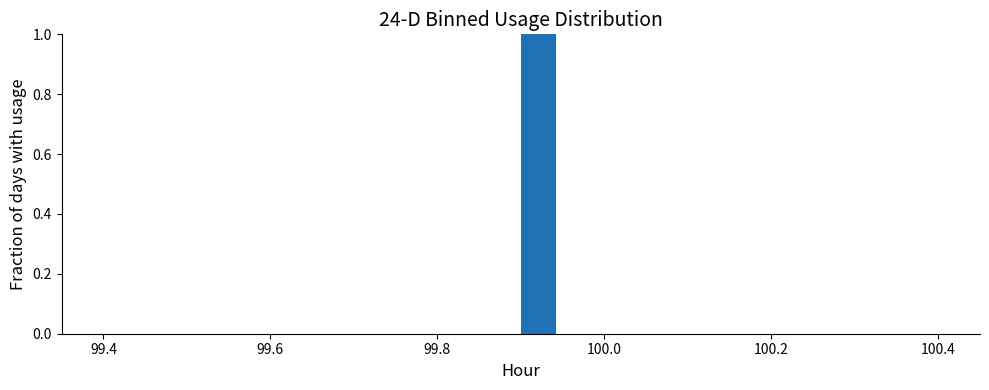

Read against the x-axis, roughly where is the centre of the tallest bar?

99.92